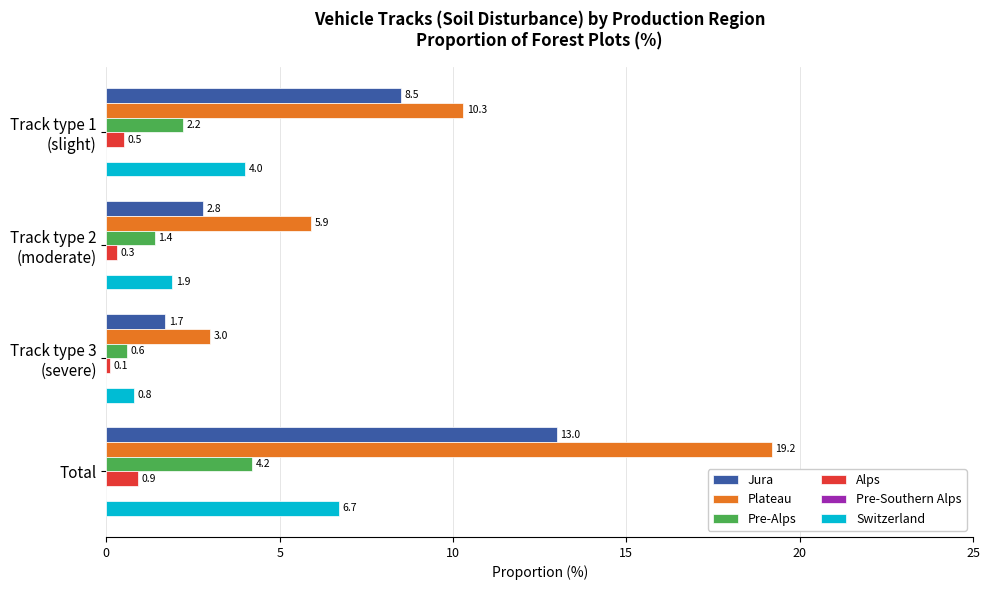

Rank the series by their maximum value, from lowest to highest.

Alps, Pre-Alps, Switzerland, Jura, Plateau